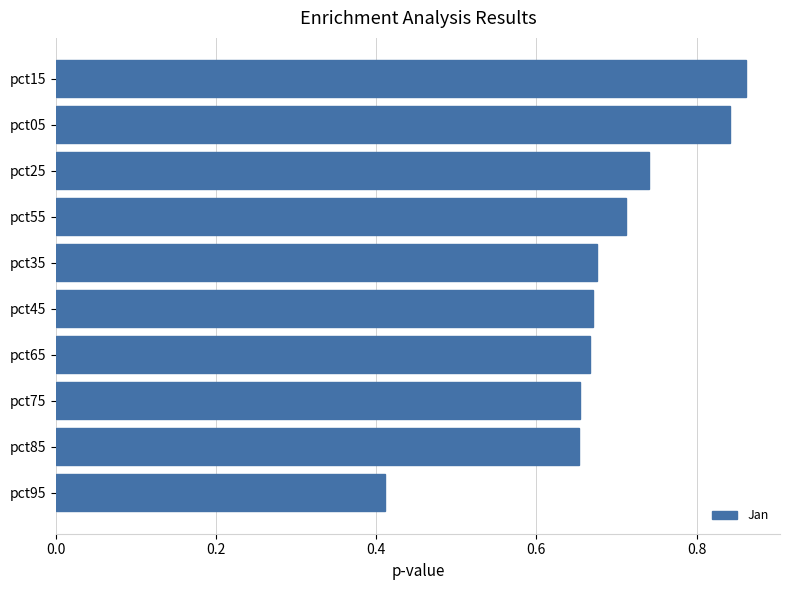

At which category does the chart reach its minimum across all series?

pct95